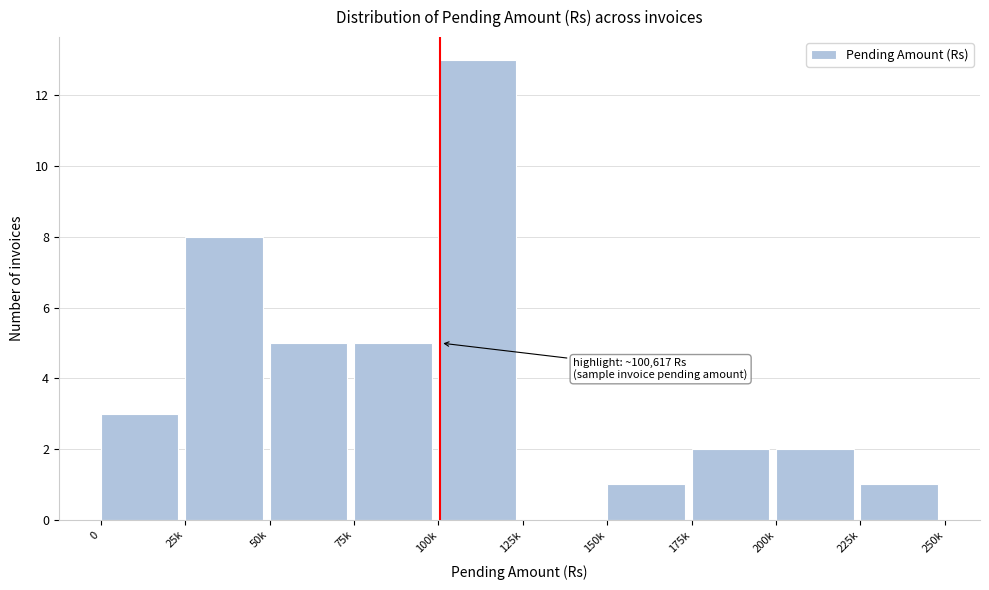

Reading left to right, transcribe all the data shown in this chart.

0=3	25k=8	50k=5	75k=5	100k=13	125k=0	150k=1	175k=2	200k=2	225k=1